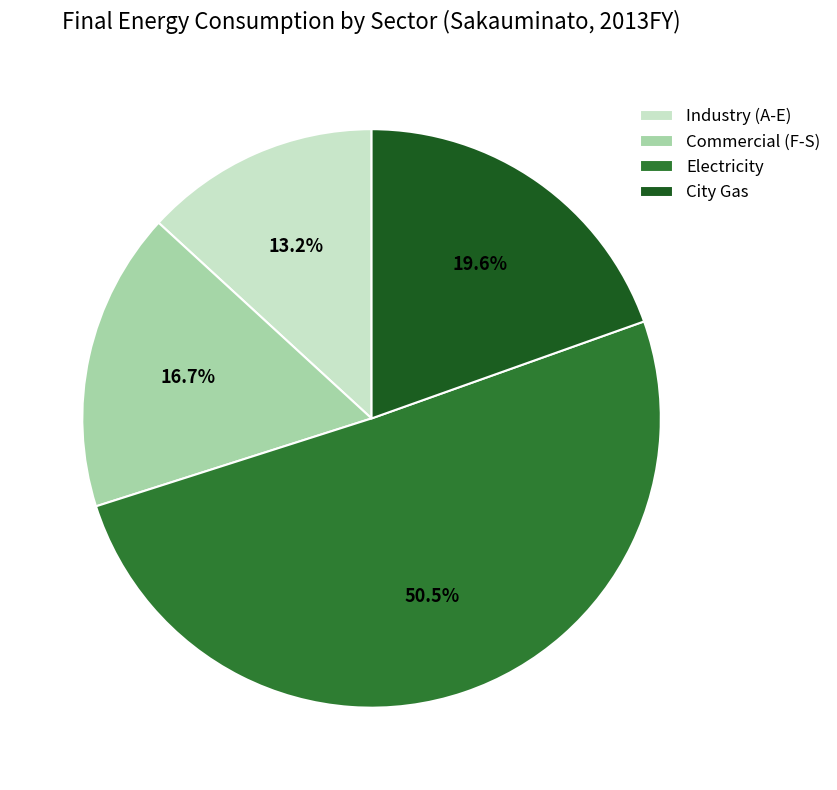

Combined, what portion of the pie is Electricity and City Gas?

70.1%